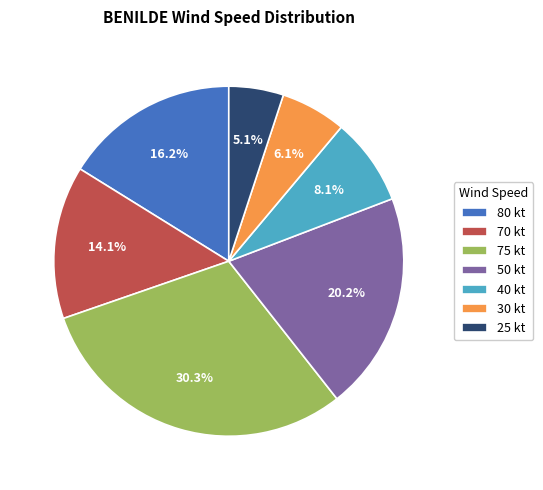

To the nearest percent, what is the average slice percentage?

14%